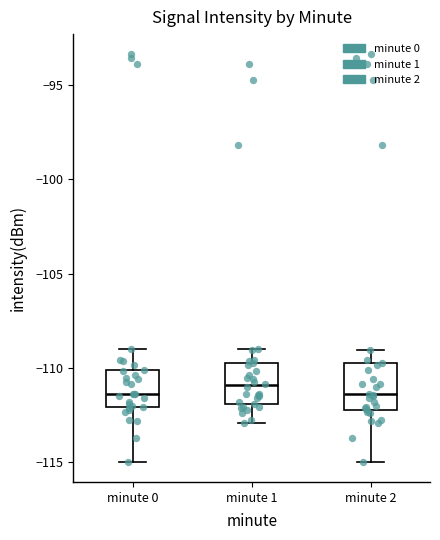

Reading left to right, transcribe this box plot: for each box, give where its median line is, the range the box spans, and where its two whiskers end, as read against the y-axis. The values are not printed on the chart, so give them approximately, as read against the axis.

minute 0: median -111.5, box -112.0 to -110.0, whiskers -115.0 to -109.0
minute 1: median -111.0, box -112.0 to -109.5, whiskers -113.0 to -109.0
minute 2: median -111.5, box -112.0 to -109.5, whiskers -115.0 to -109.0